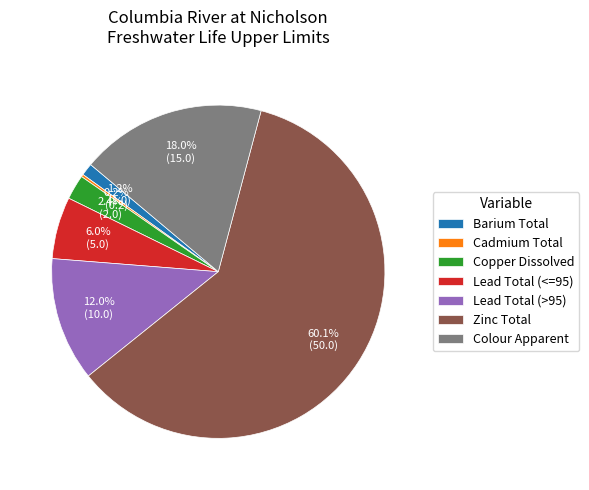

What is the total percentage of Colour Apparent and Lead Total (>95)?

30.0%